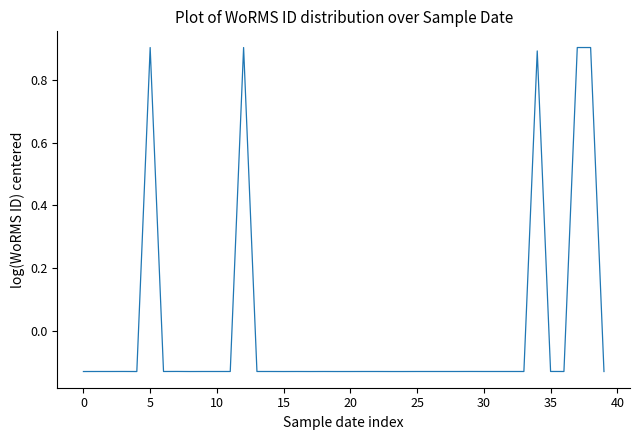

Does the chart display data point markers on the line(s)?

No